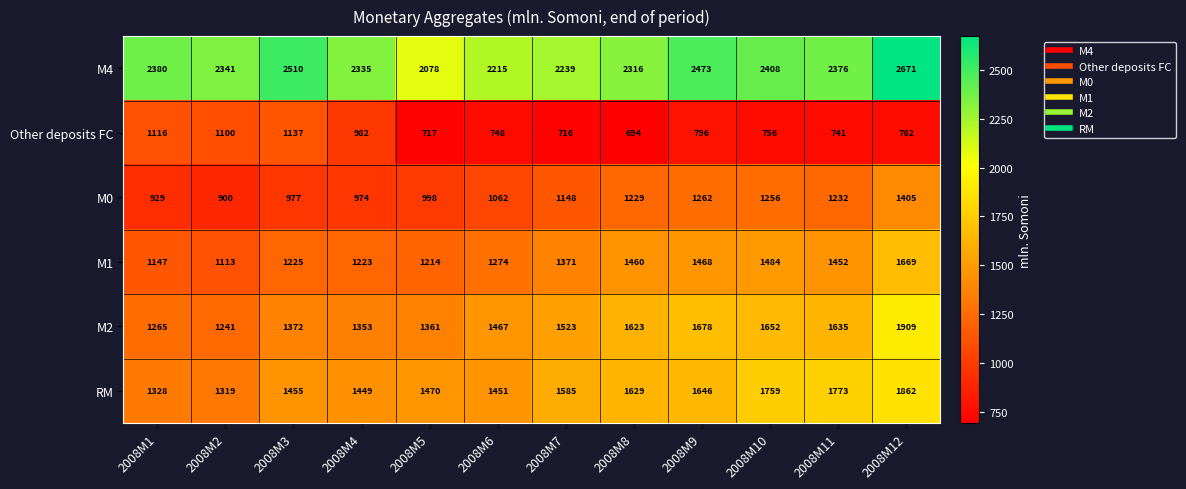

True or false: M4 has a value of 2316 at 2008M8.

True